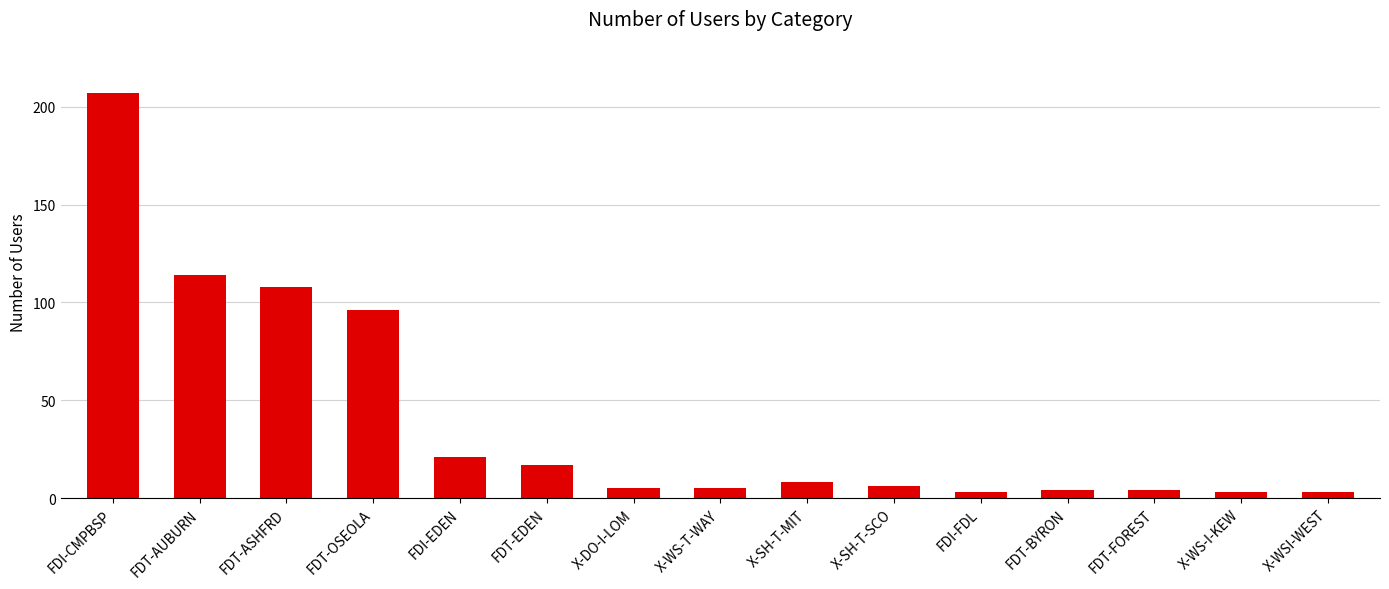

What is the maximum value shown in the chart?

207